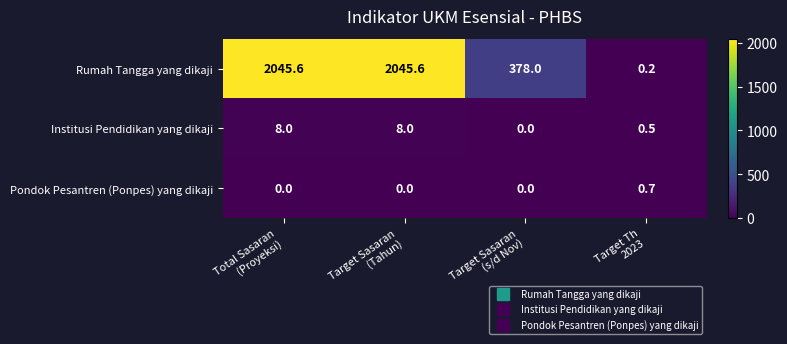

Which series has the largest total across all categories?

Rumah Tangga yang dikaji